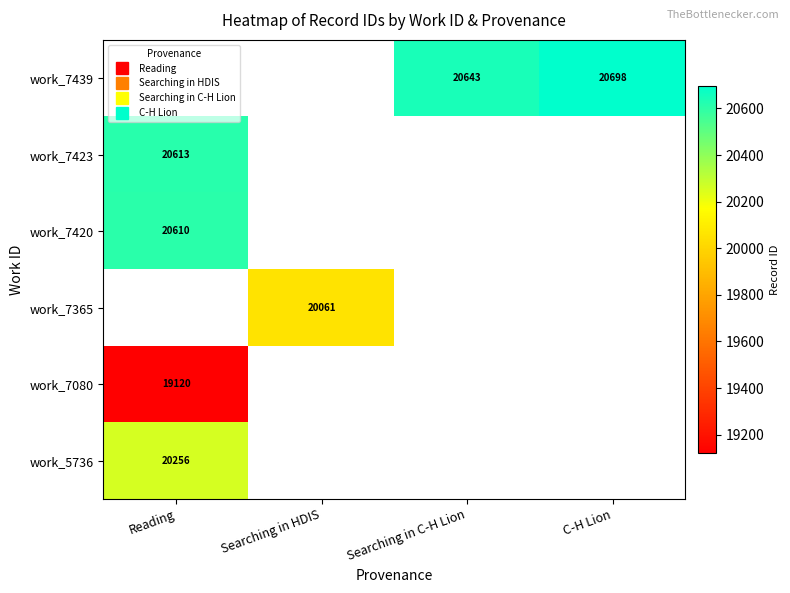

What is the maximum value shown in the chart?

20698.0